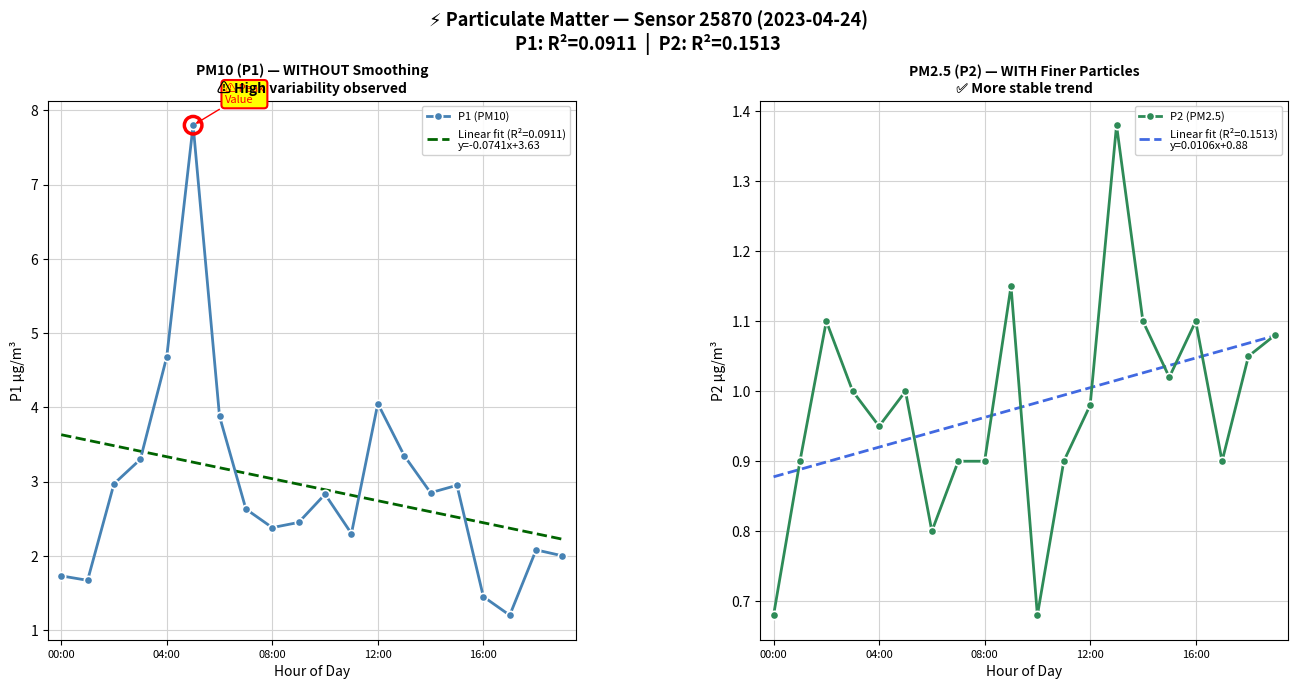

At which category is the sum across all series the highest?

5